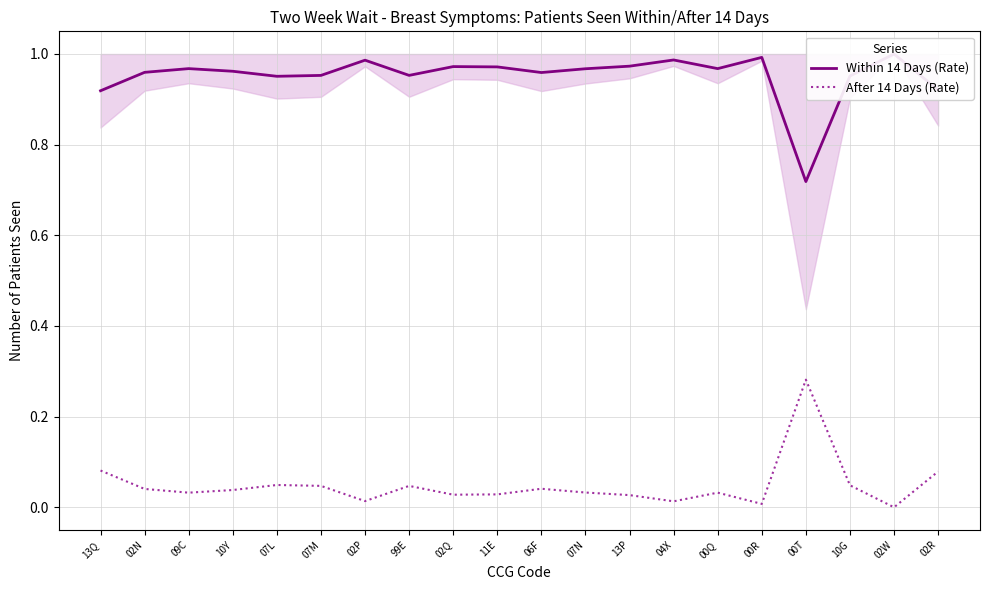

What is the total value across all series at 06F?

1.0